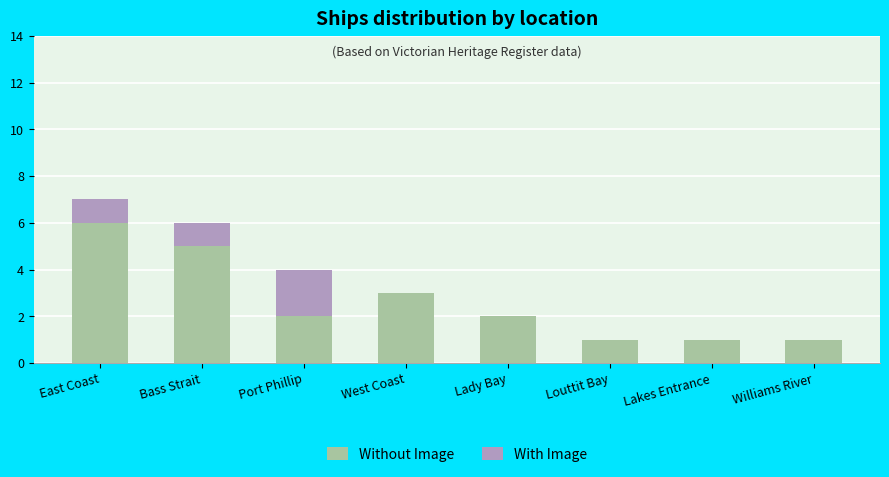

At which category is the sum across all series the highest?

East Coast